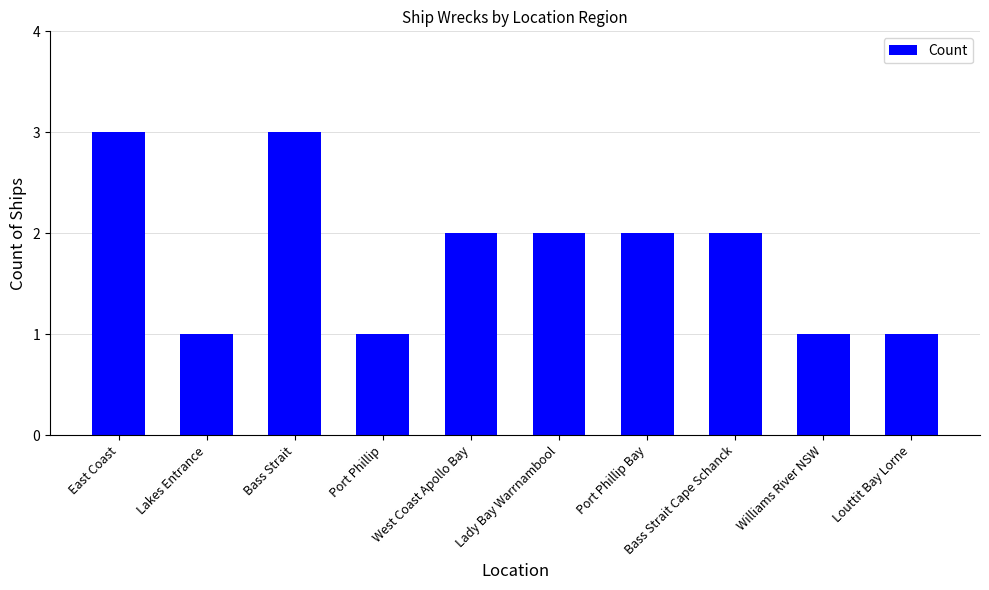

Reading left to right, extract all data points from this chart.

3	1	3	1	2	2	2	2	1	1